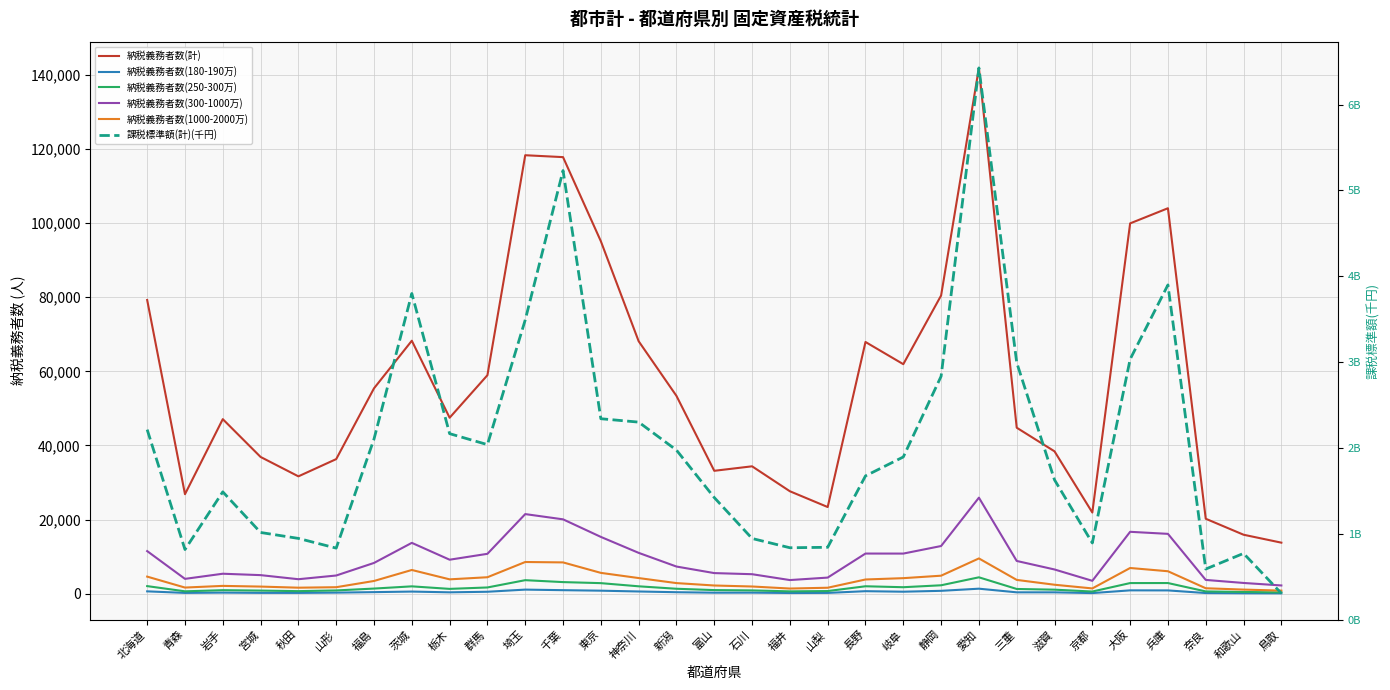

Reading right to left, extract all data points from this chart.

納税義務者数(計): 13791	15932	20239	103976	99892	21916	38420	44790	141812	80447	61923	67909	23399	27654	34381	33169	53372	68112	95084	117758	118272	58953	47484	68248	55415	36323	31674	36904	47098	26862	79233
納税義務者数(180-190万): 125	148	207	914	929	196	393	398	1380	803	565	707	242	217	313	302	428	626	842	978	1131	551	398	602	450	317	243	252	321	243	662
納税義務者数(250-300万): 382	493	641	2902	2894	611	1117	1302	4448	2298	1777	2032	742	659	915	1001	1360	2021	2875	3157	3676	1710	1327	2010	1411	908	719	868	977	670	2073
納税義務者数(300-1000万): 2251	2925	3741	16165	16719	3502	6560	8859	25924	12885	10847	10854	4372	3705	5286	5585	7350	11042	15344	20082	21495	10783	9195	13740	8325	4933	3933	5036	5413	4028	11516
納税義務者数(1000-2000万): 862	1135	1497	6083	6960	1450	2445	3748	9538	4884	4218	3861	1635	1419	1970	2239	2887	4245	5644	8468	8576	4467	3899	6425	3461	1778	1648	1948	2135	1684	4636
課税標準額(計)(千円): 304912074	770327153	588146962	3898976583	3033096529	891591426	1627190235	2994525407	6427606223	2834093356	1894162643	1673451921	841549711	836171476	944253116	1420939047	1973980397	2300122736	2339707135	5231754600	3491251133	2037937586	2165751847	3799001972	2103258739	831766737	944985674	1014094057	1487605158	815244942	2212838035